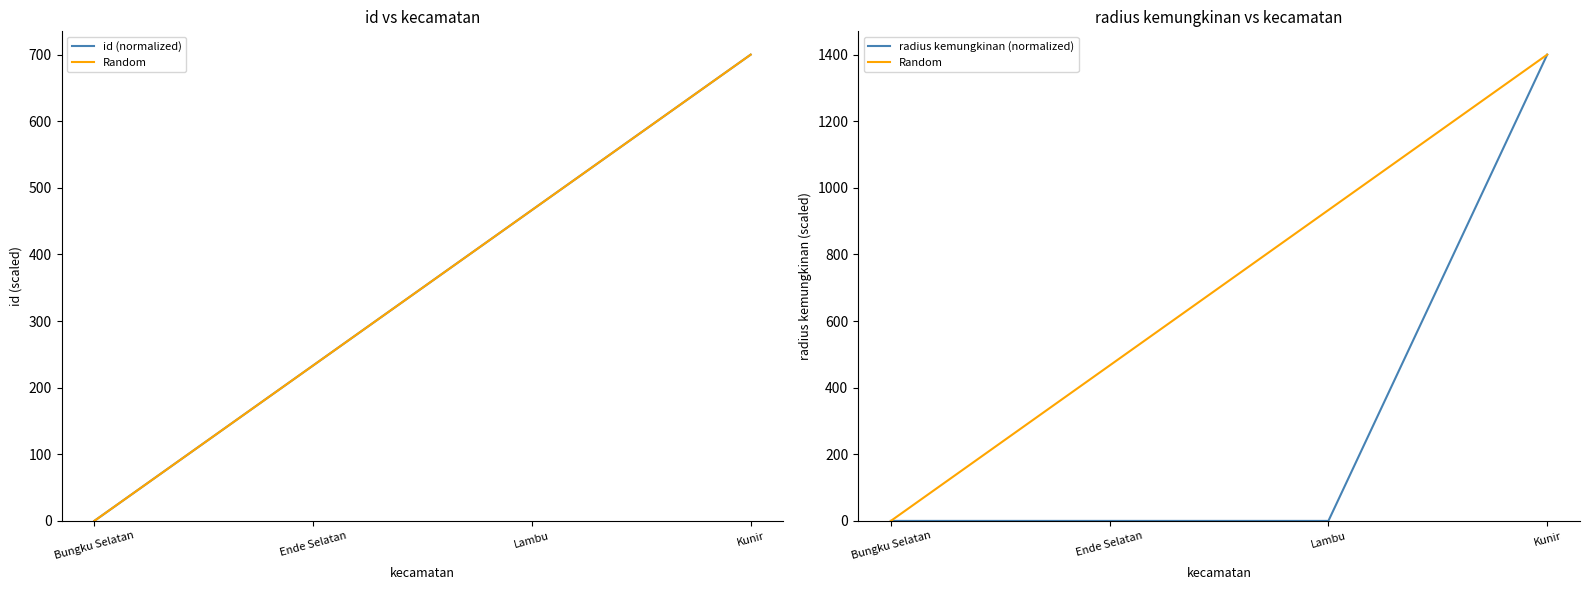

Which series ends up on top after the final intersection of id (normalized) and radius kemungkinan (normalized)?

radius kemungkinan (normalized)